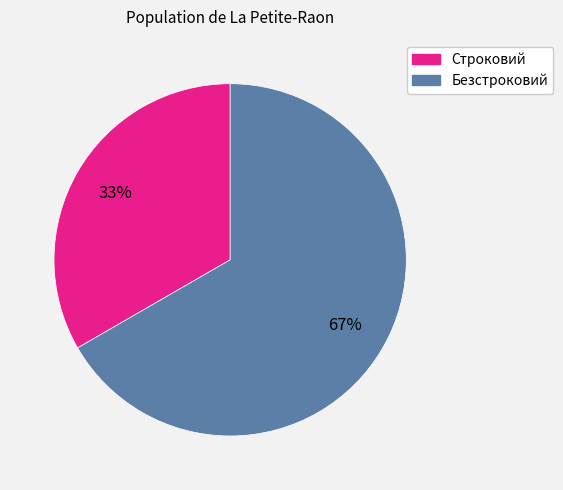

What is the largest slice in the pie chart?

Безстроковий